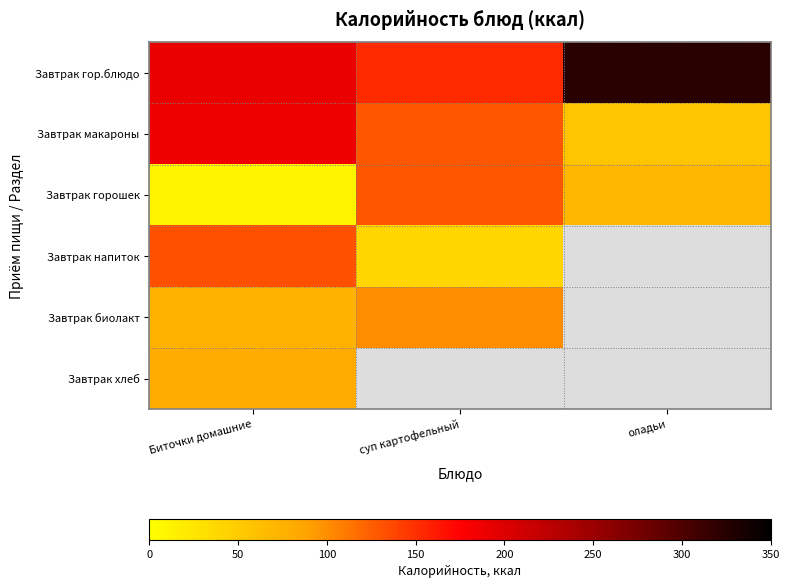

Which has a higher value, Биточки домашние or оладьи?

оладьи